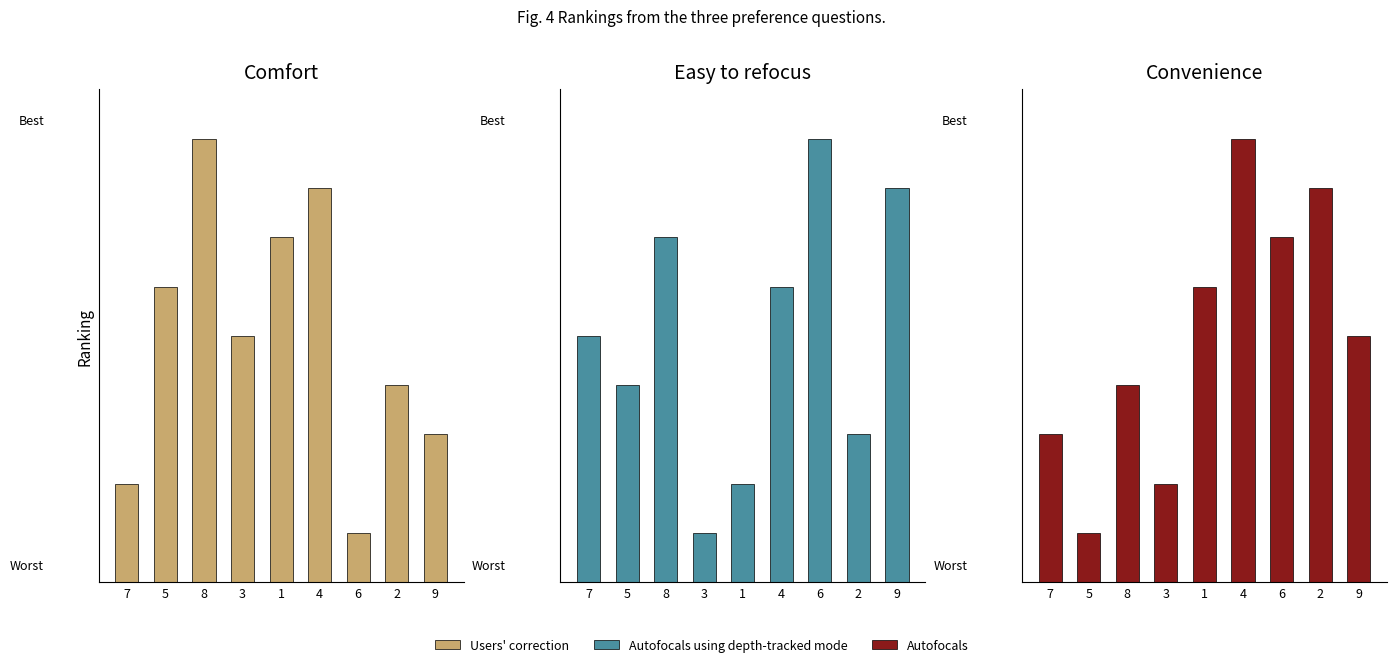

What is the lowest value of the col_3 series?

1